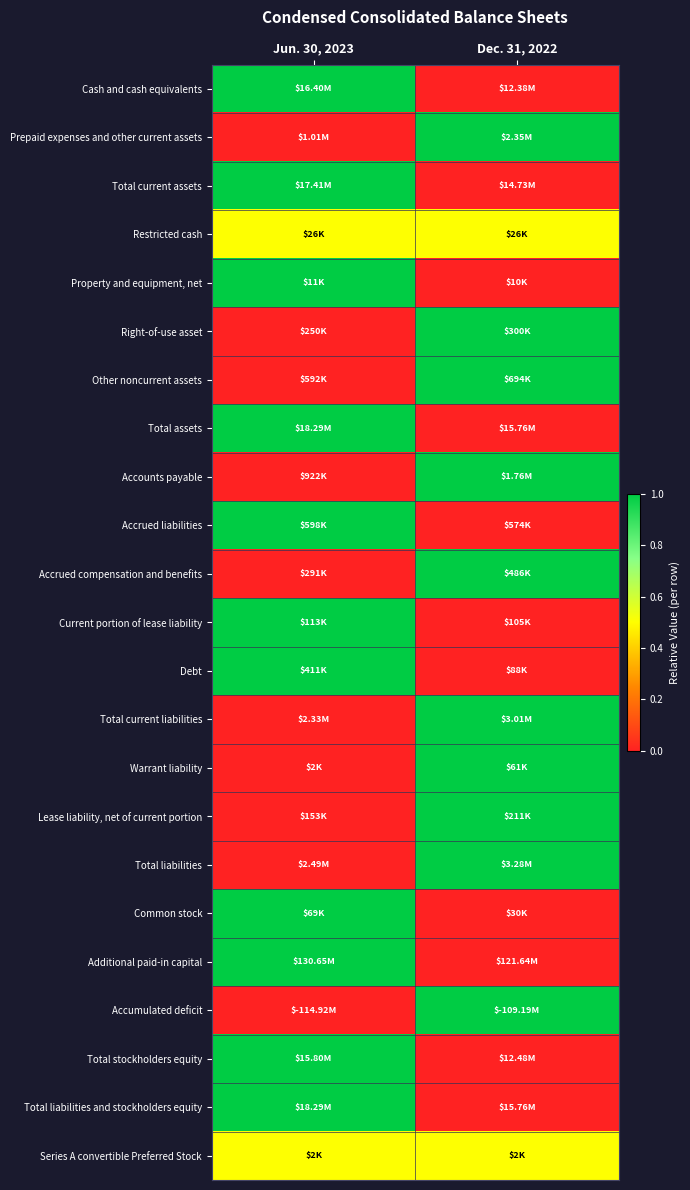

Reading left to right, list all the values displayed in this chart.

Cash and cash equivalents: Jun. 30, 2023=1.0	Dec. 31, 2022=0.0
Prepaid expenses and other current assets: Jun. 30, 2023=0.0	Dec. 31, 2022=1.0
Total current assets: Jun. 30, 2023=1.0	Dec. 31, 2022=0.0
Restricted cash: Jun. 30, 2023=0.5	Dec. 31, 2022=0.5
Property and equipment, net: Jun. 30, 2023=1.0	Dec. 31, 2022=0.0
Right-of-use asset: Jun. 30, 2023=0.0	Dec. 31, 2022=1.0
Other noncurrent assets: Jun. 30, 2023=0.0	Dec. 31, 2022=1.0
Total assets: Jun. 30, 2023=1.0	Dec. 31, 2022=0.0
Accounts payable: Jun. 30, 2023=0.0	Dec. 31, 2022=1.0
Accrued liabilities: Jun. 30, 2023=1.0	Dec. 31, 2022=0.0
Accrued compensation and benefits: Jun. 30, 2023=0.0	Dec. 31, 2022=1.0
Current portion of lease liability: Jun. 30, 2023=1.0	Dec. 31, 2022=0.0
Debt: Jun. 30, 2023=1.0	Dec. 31, 2022=0.0
Total current liabilities: Jun. 30, 2023=0.0	Dec. 31, 2022=1.0
Warrant liability: Jun. 30, 2023=0.0	Dec. 31, 2022=1.0
Lease liability, net of current portion: Jun. 30, 2023=0.0	Dec. 31, 2022=1.0
Total liabilities: Jun. 30, 2023=0.0	Dec. 31, 2022=1.0
Common stock: Jun. 30, 2023=1.0	Dec. 31, 2022=0.0
Additional paid-in capital: Jun. 30, 2023=1.0	Dec. 31, 2022=0.0
Accumulated deficit: Jun. 30, 2023=0.0	Dec. 31, 2022=1.0
Total stockholders equity: Jun. 30, 2023=1.0	Dec. 31, 2022=0.0
Total liabilities and stockholders equity: Jun. 30, 2023=1.0	Dec. 31, 2022=0.0
Series A convertible Preferred Stock: Jun. 30, 2023=0.5	Dec. 31, 2022=0.5